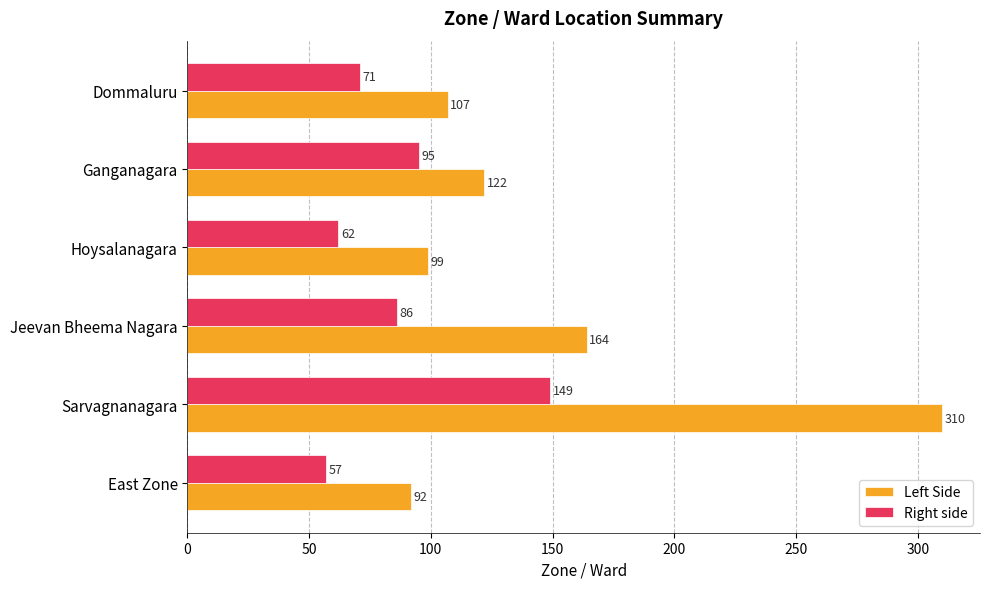

How many data points in Left Side are less than 122?

3